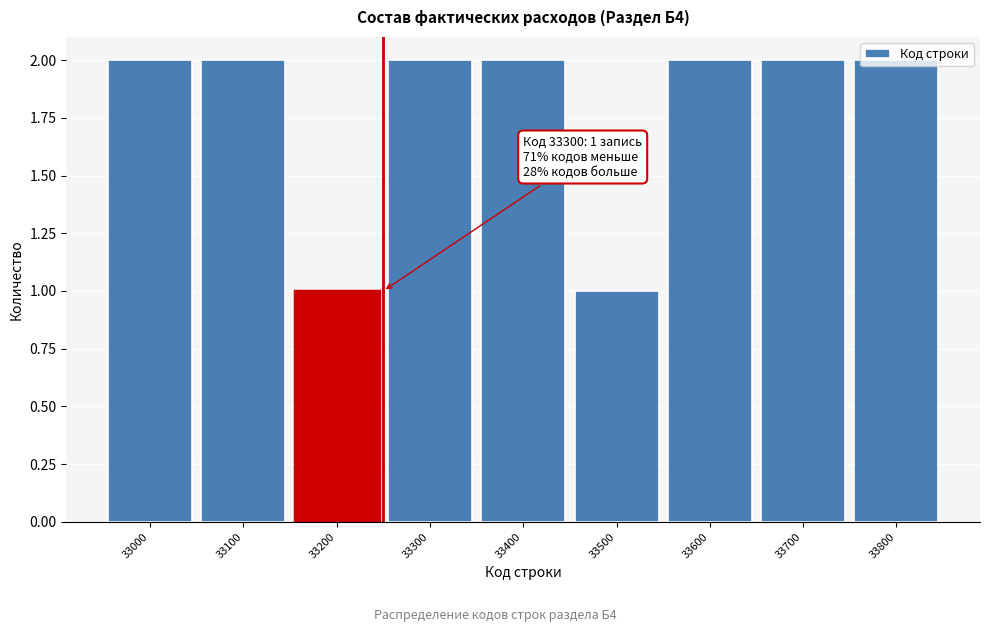

What is the sum of the values at 33800 and 33200?

3